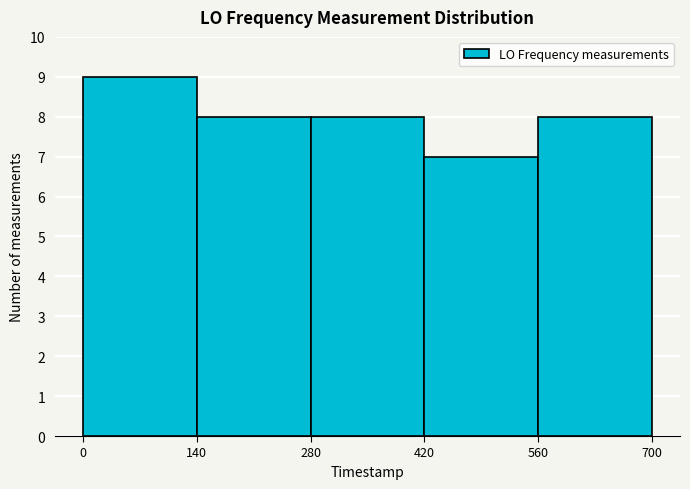

Reading right to left, list all the values displayed in this chart.

560=8	420=7	280=8	140=8	0=9